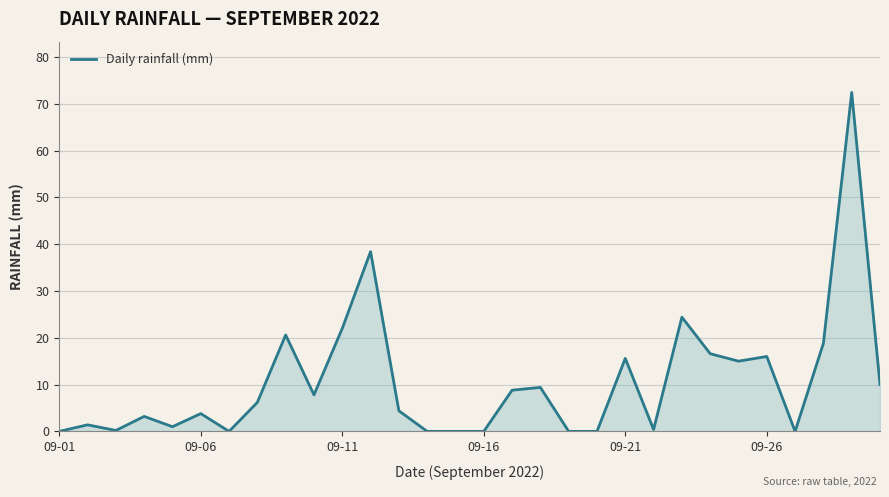

What is the maximum value shown in the chart?

72.4